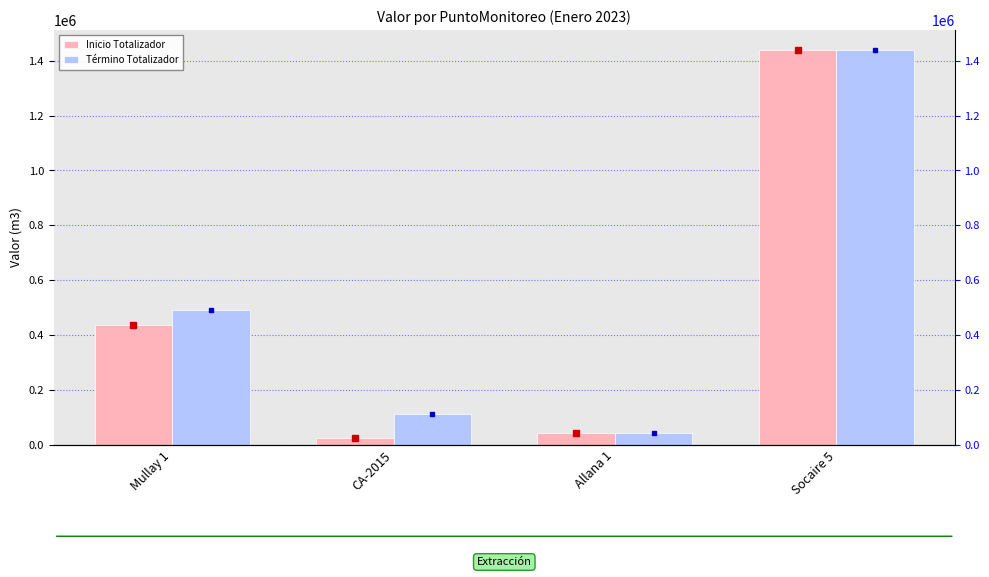

Reading right to left, extract all data points from this chart.

Inicio Totalizador: Socaire 5=1439598	Allana 1=41919	CA-2015=24841	Mullay 1=438294
Término Totalizador: Socaire 5=1439598	Allana 1=42284	CA-2015=112150	Mullay 1=489906